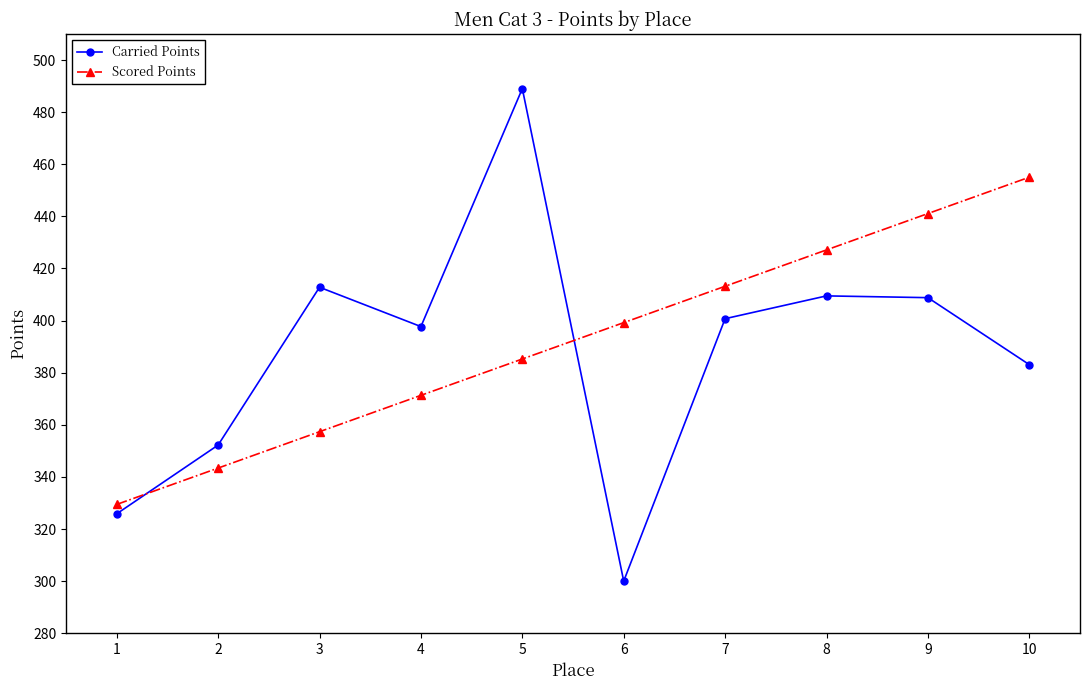

What value does the Scored Points series have at 6?

399.2